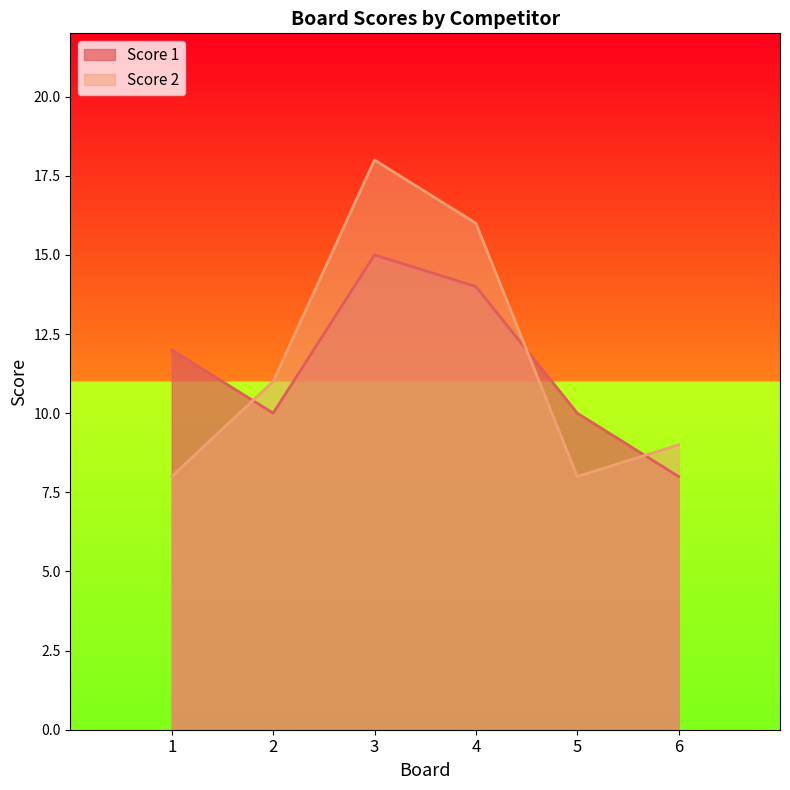

The value of Score 1 at 1 is 12. True or false?

True